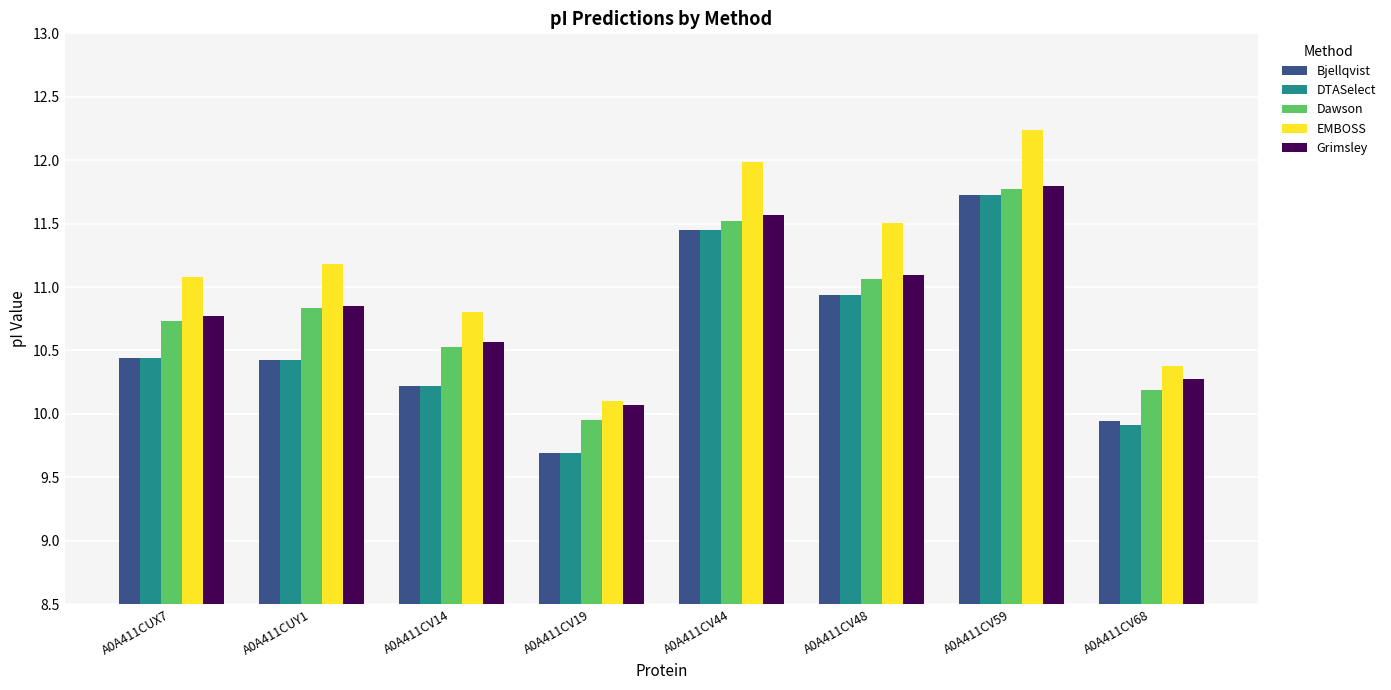

True or false: DTASelect has a value of 17.2 at A0A411CV19.

False